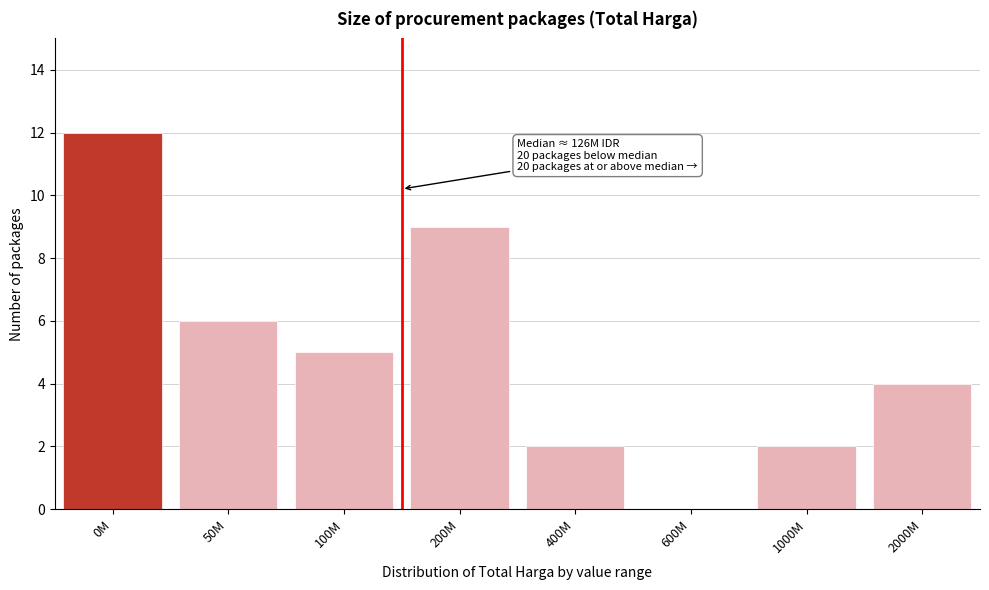

Reading left to right, what are all the values shown in this chart?

0M=12	50M=6	100M=5	200M=9	400M=2	600M=0	1000M=2	2000M=4